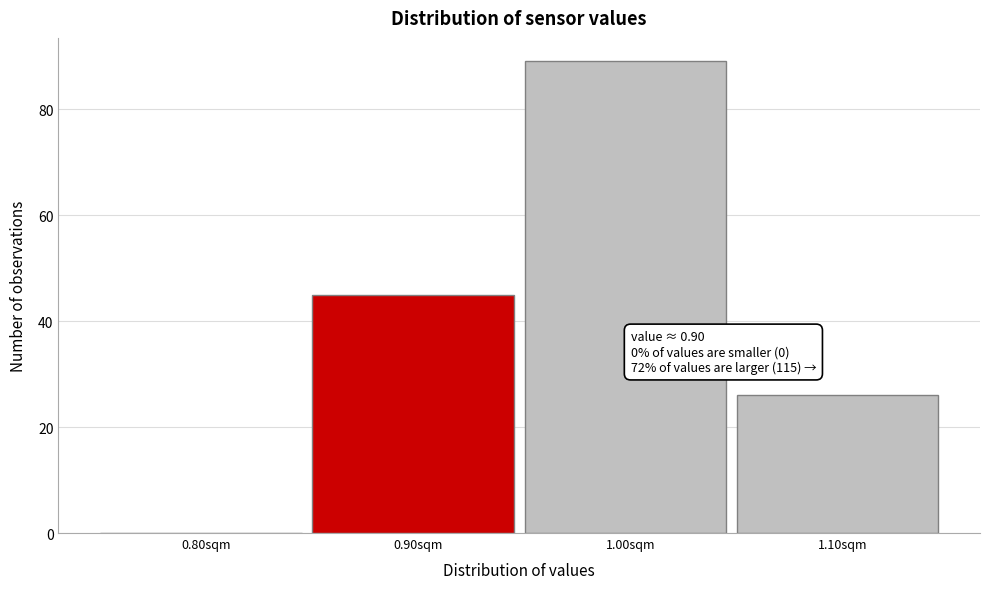

Reading left to right, what are all the values shown in this chart?

0.80sqm=0	0.90sqm=45	1.00sqm=89	1.10sqm=26